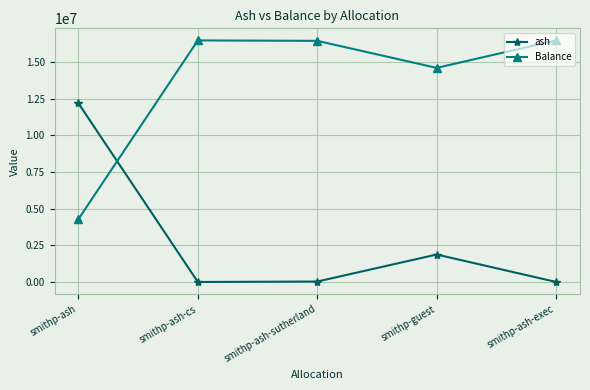

What is the approximate value of ash at smithp-guest?

1874859.3